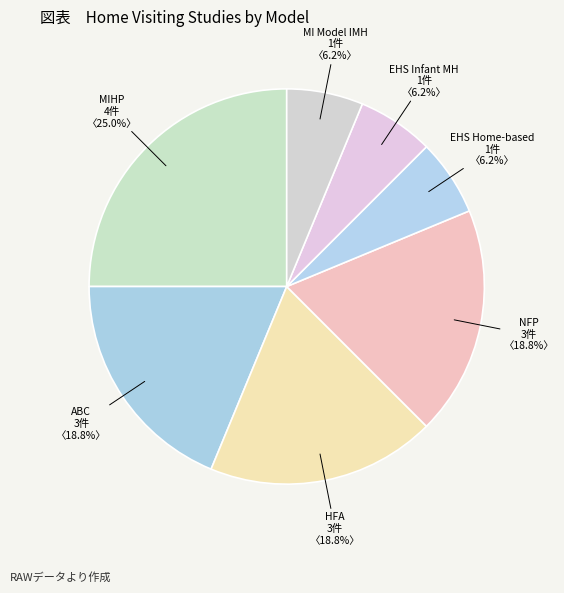

Count the number of slices in the pie.

7